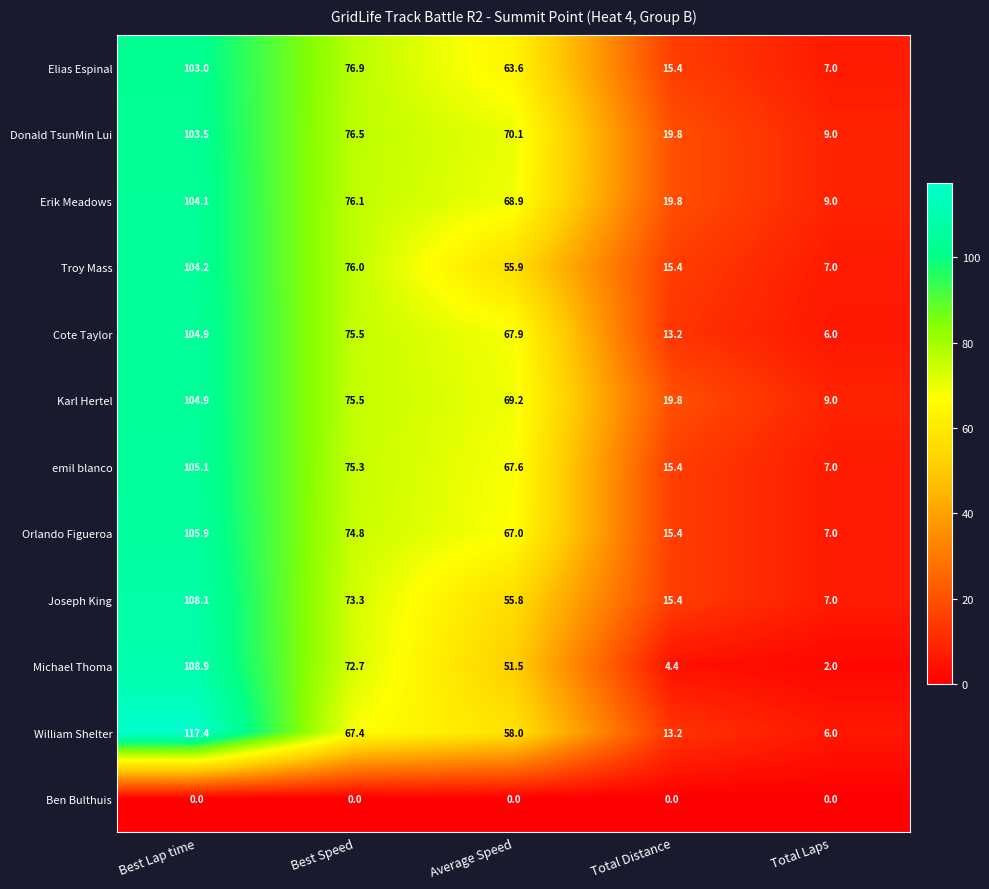

What is the average value of the William Shelter series?

52.4